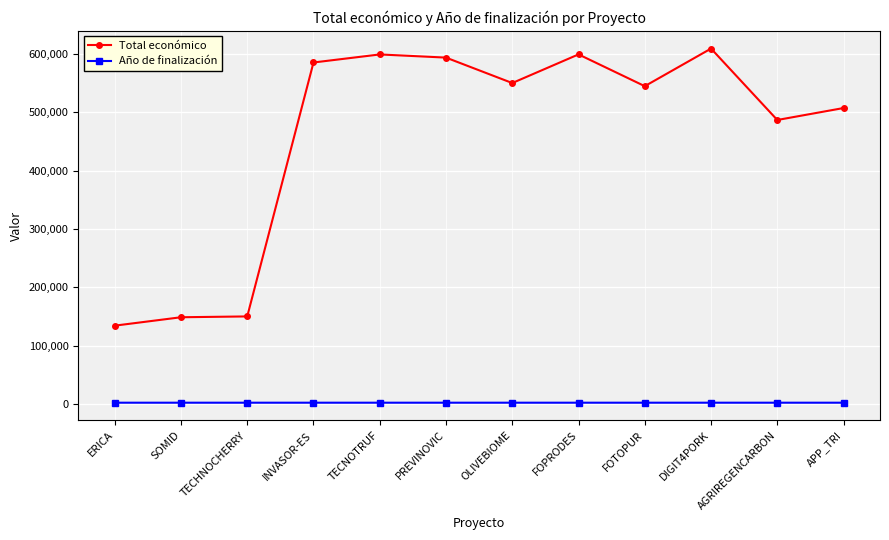

The Año de finalización series shows 2027 at FOTOPUR. True or false?

True